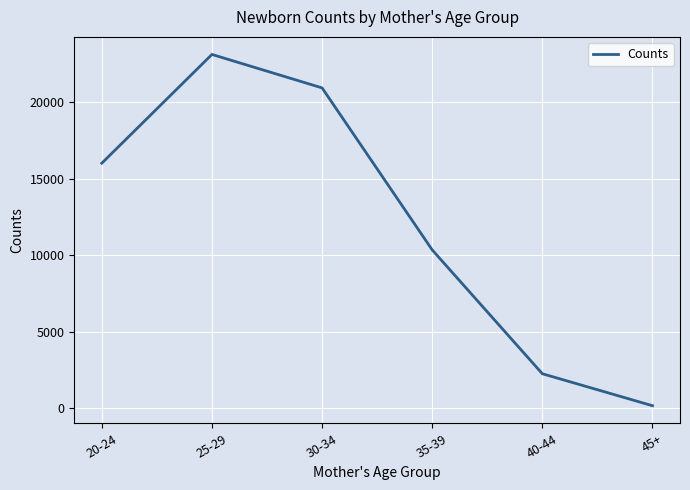

What is the difference between the second highest and second lowest values?

18703